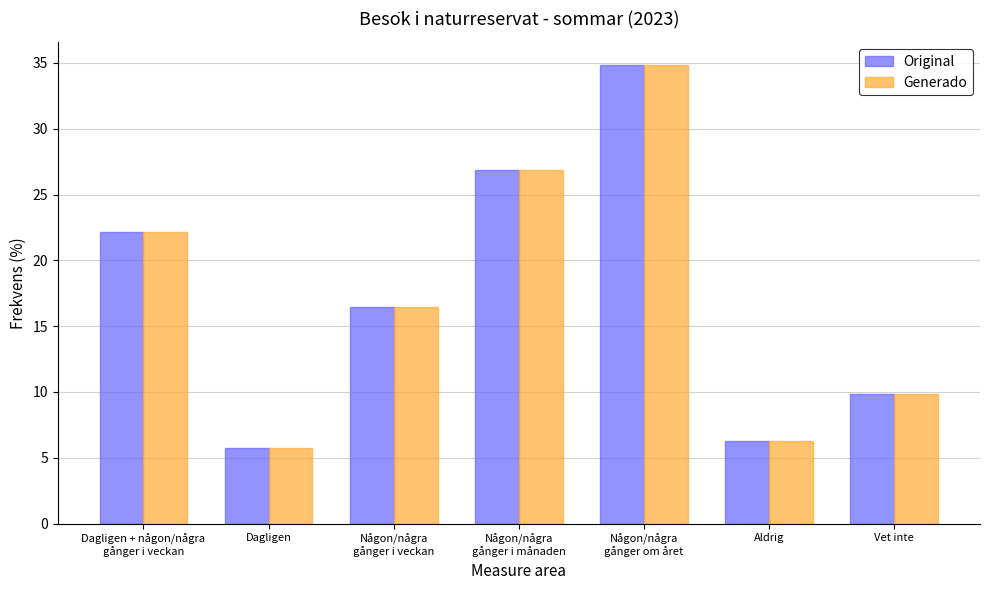

What is the difference between the maximum and minimum values in the Original series?

29.1